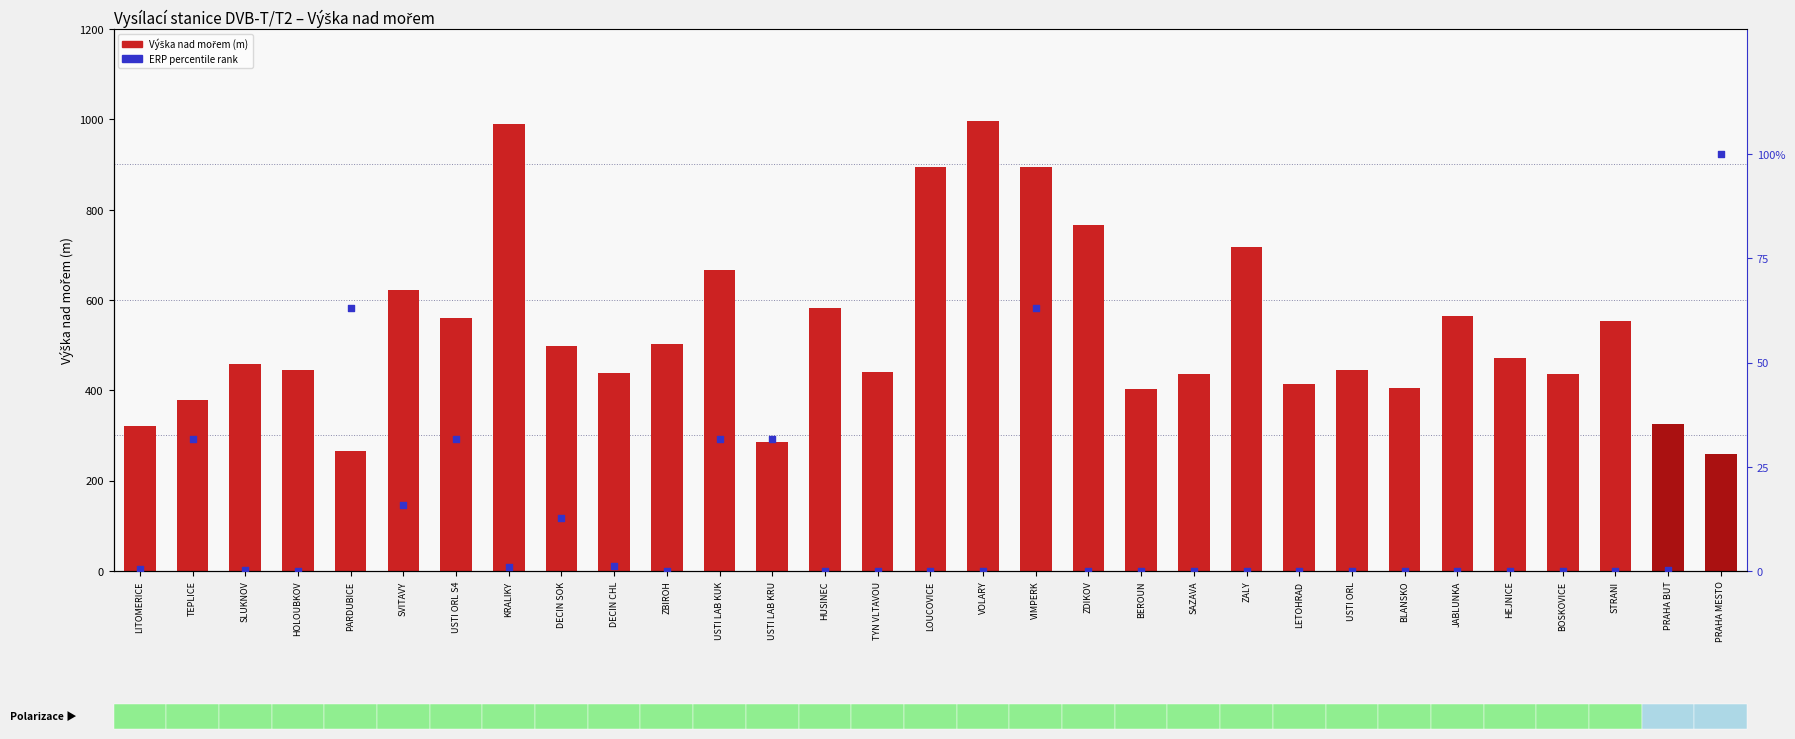

Is the value of Výška nad mořem (m) at KRALIKY greater than the value of ERP percentile rank at LITOMERICE?

Yes